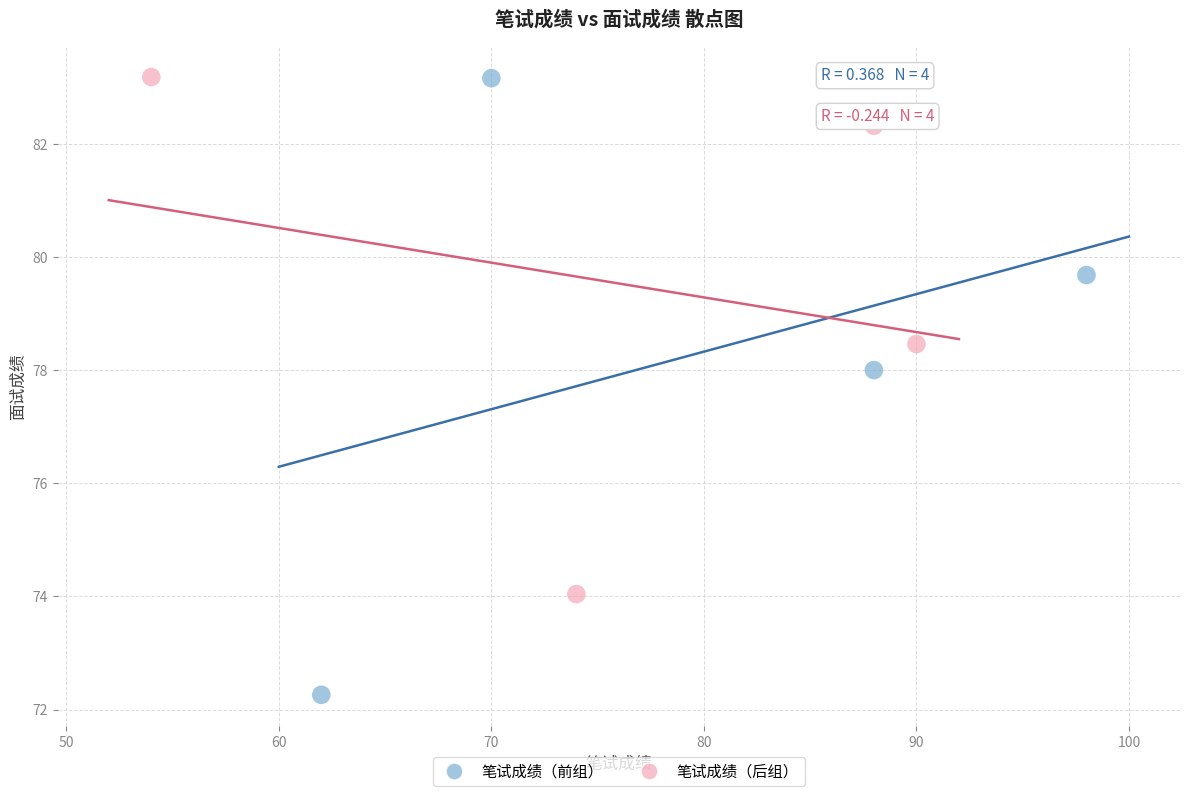

What are all the series names shown in the legend?

笔试成绩（前组）, 笔试成绩（后组）